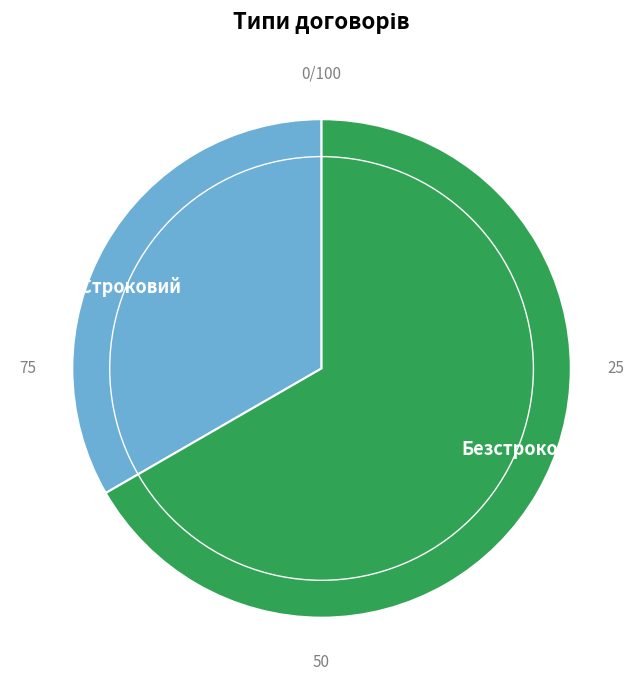

Is the sum of Строковий and Безстроковий greater than half?

Yes